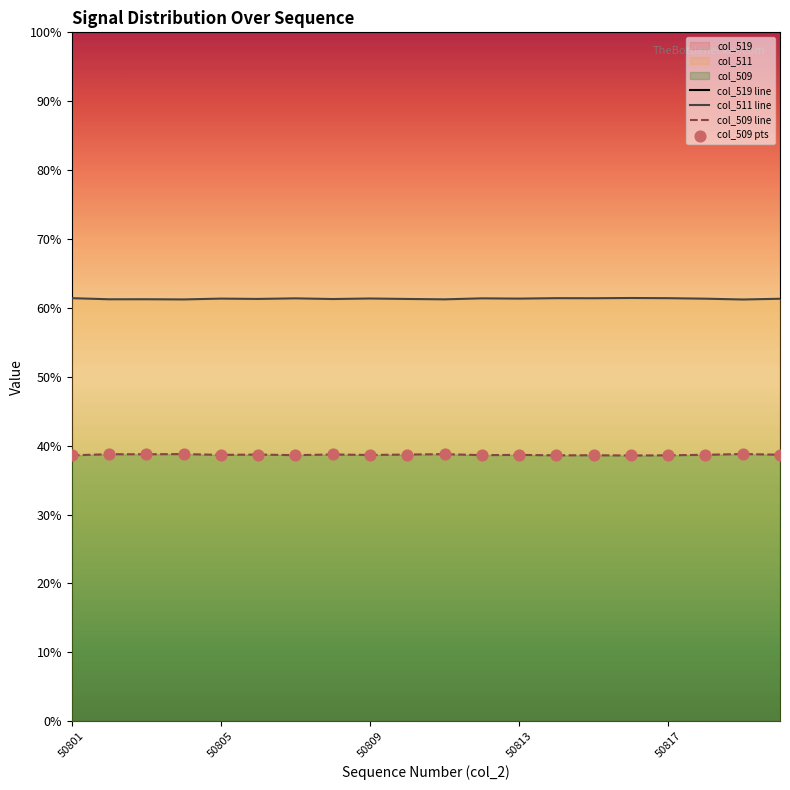

At which category is the sum across all series the highest?

18